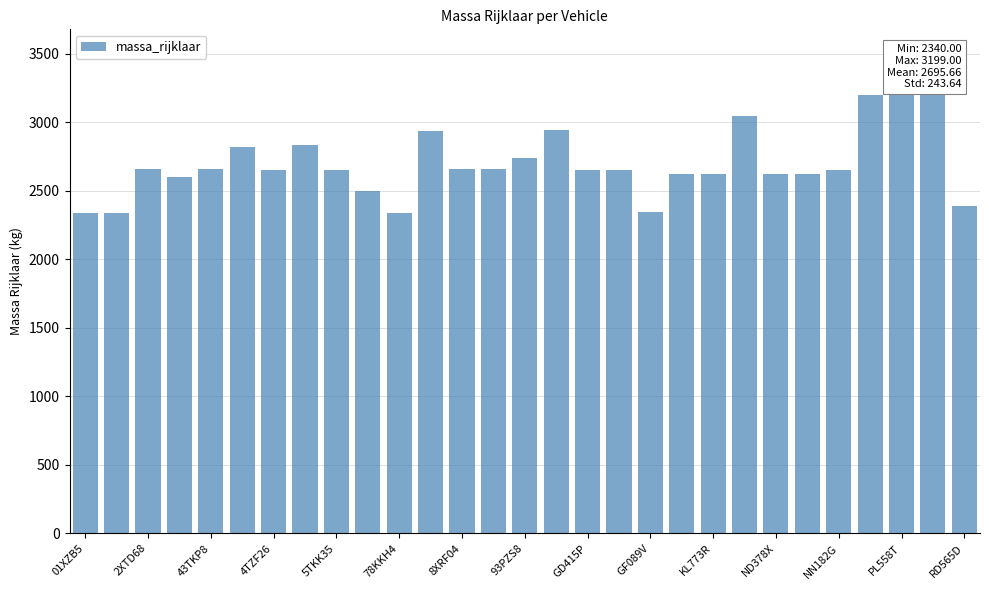

What is the minimum value shown in the chart?

2340